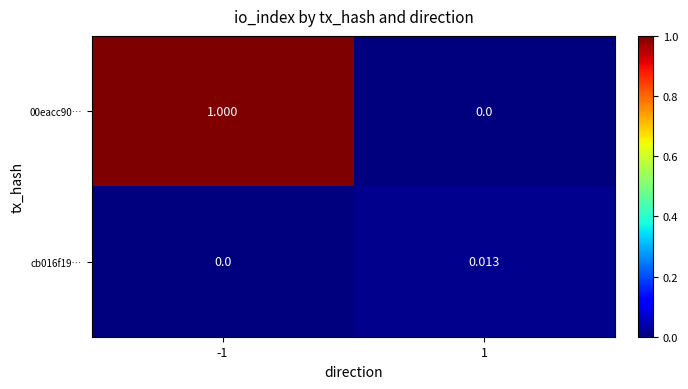

Is the value of cb016f19… at -1 greater than the value of 00eacc90… at -1?

No